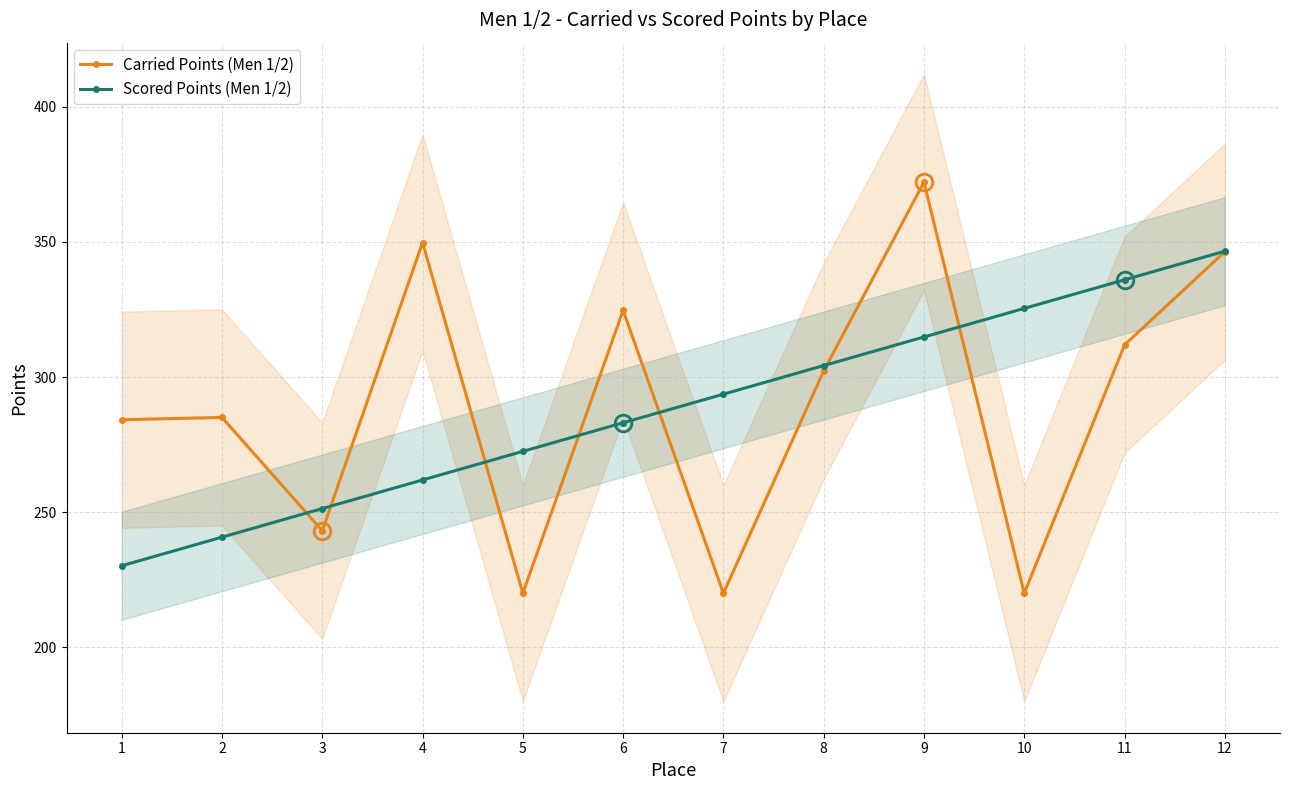

What is the maximum value shown in the chart?

372.2